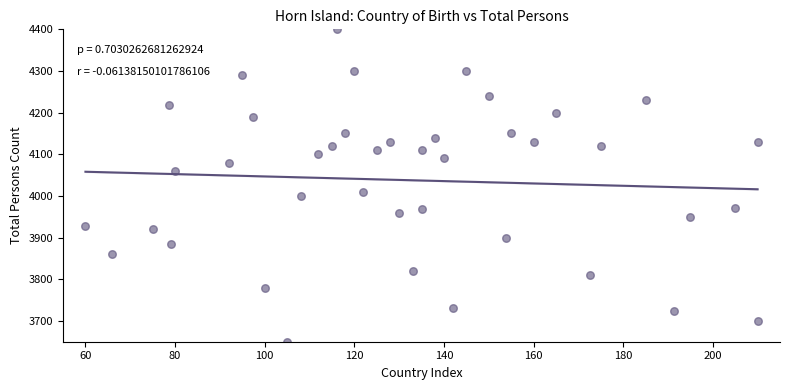

What Y value in the scatter plot is closest to 4025?

4010.0